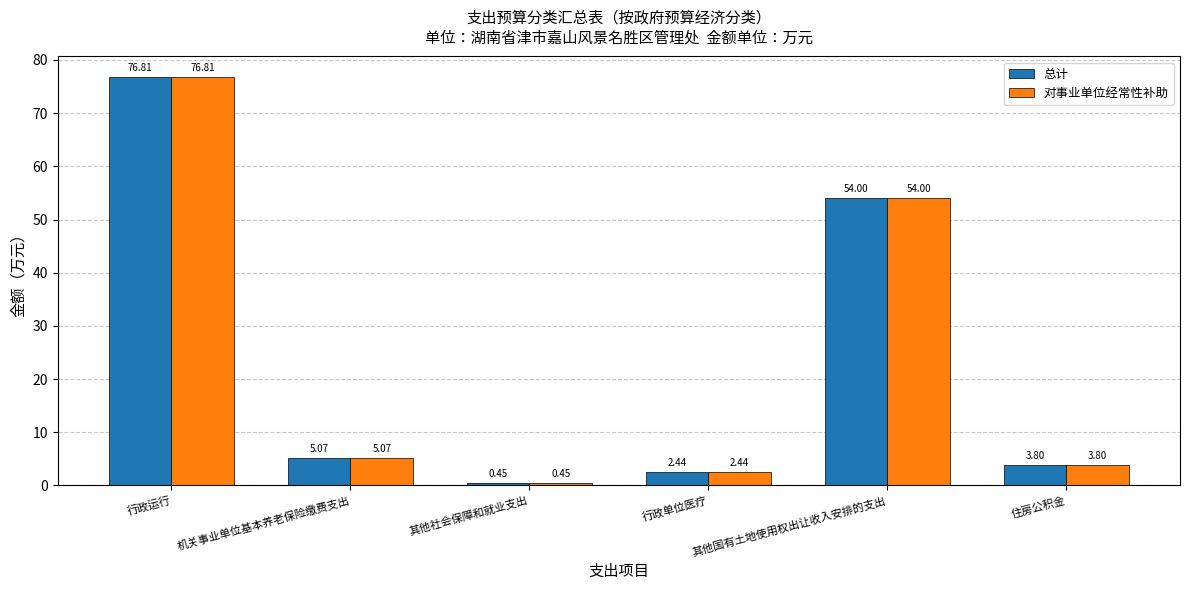

Where is 总计 nearest to the value 38?

其他国有土地使用权出让收入安排的支出